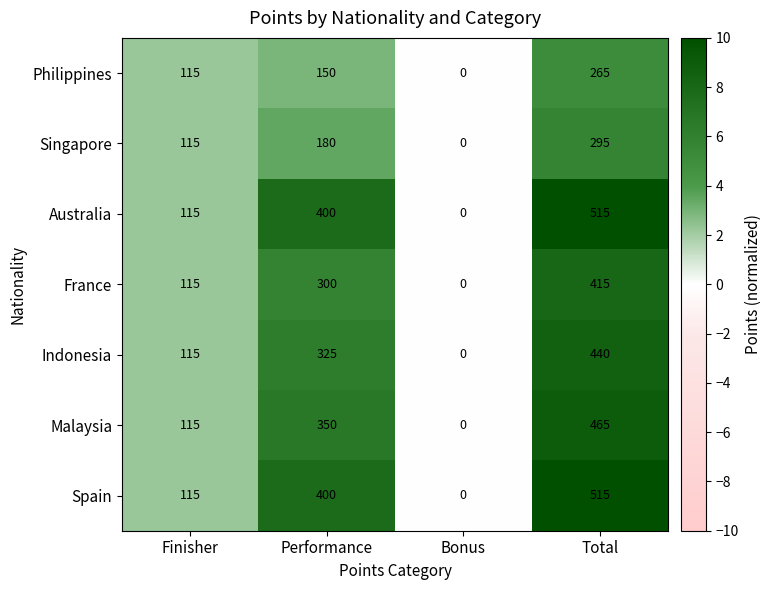

What is the difference between the maximum and second lowest values in the Indonesia series?

325